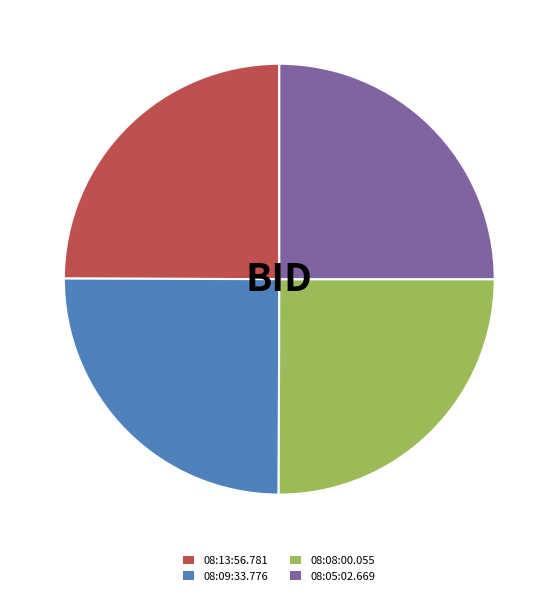

How many segments does this pie chart have?

4